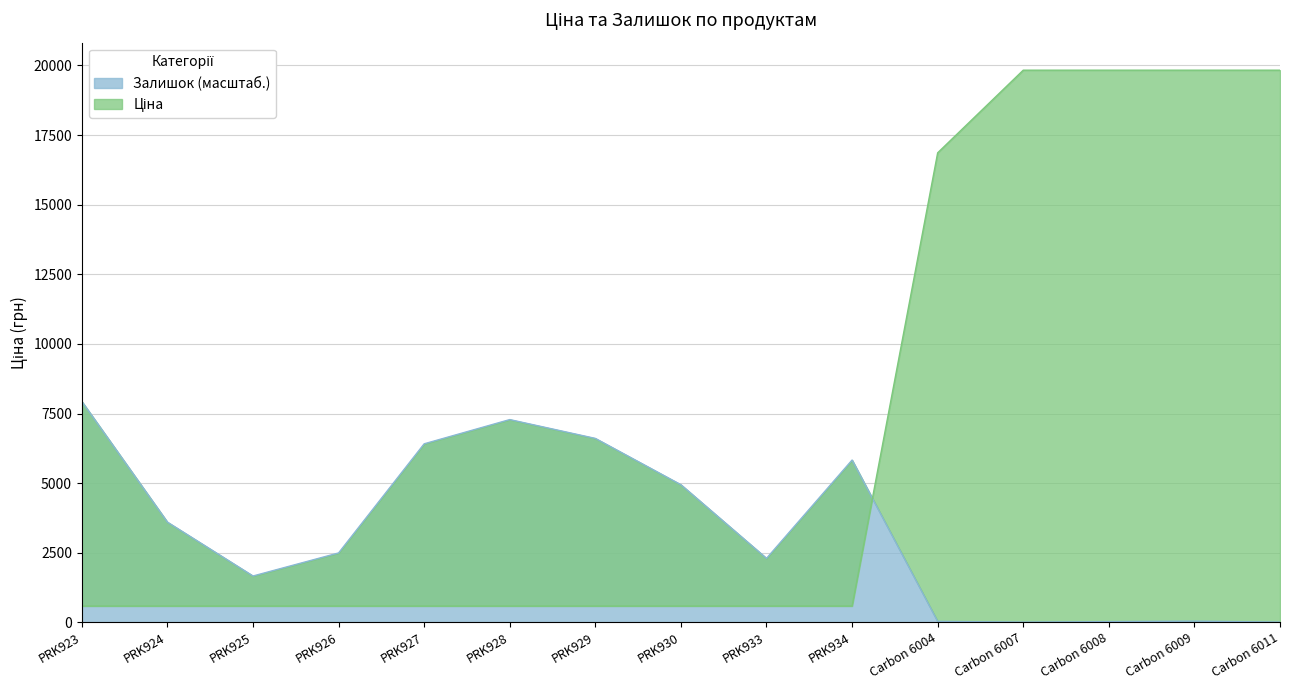

How many interior local peaks does the Залишок series have?

3